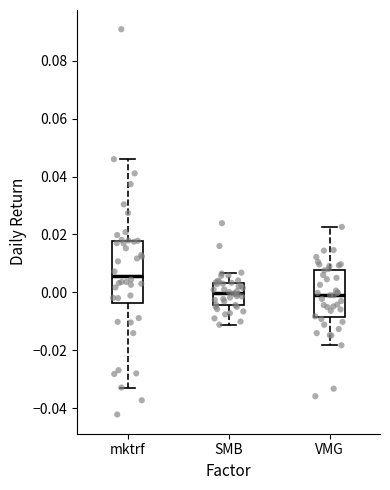

Reading left to right, transcribe this box plot: for each box, give where its median line is, the range the box spans, and where its two whiskers end, as read against the y-axis. The values are not printed on the chart, so give them approximately, as read against the axis.

mktrf: median 0.006, box -0.004 to 0.018, whiskers -0.032 to 0.046
SMB: median 0.000, box -0.004 to 0.004, whiskers -0.012 to 0.006
VMG: median 0.000, box -0.008 to 0.008, whiskers -0.018 to 0.022